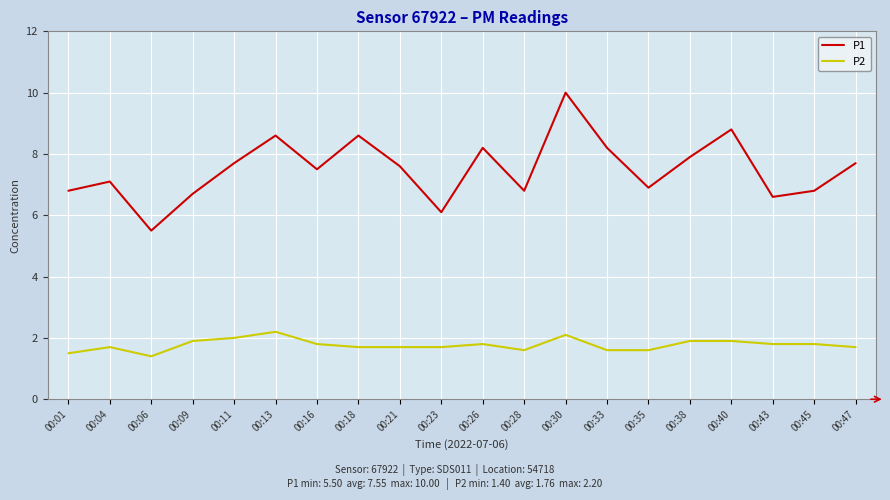

At which label does P2 reach its peak?

00:13